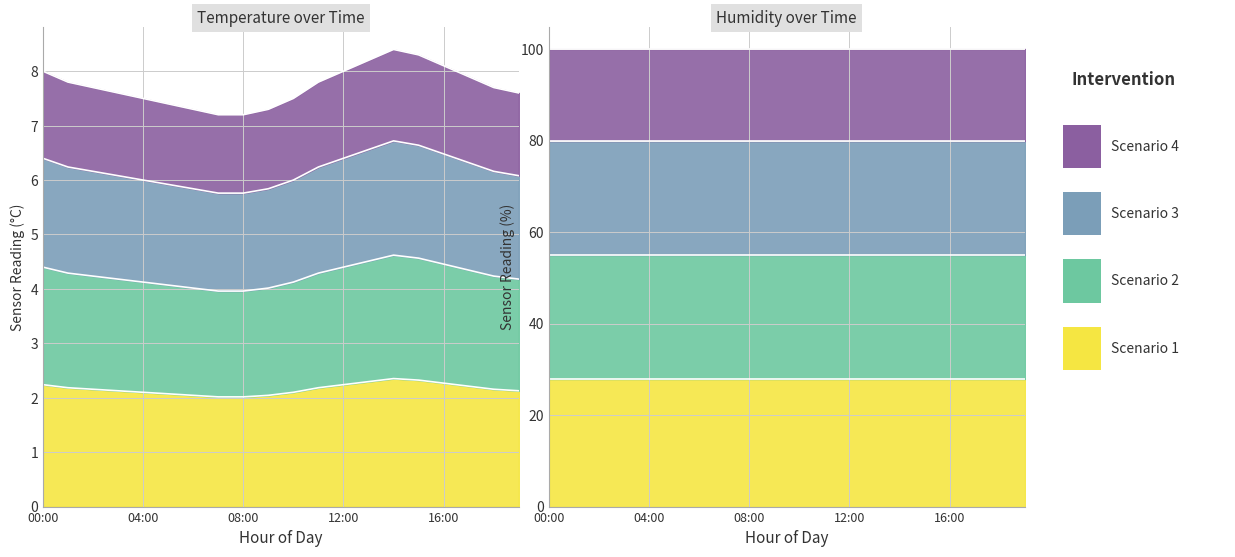

What position from the left is 17:00?

18